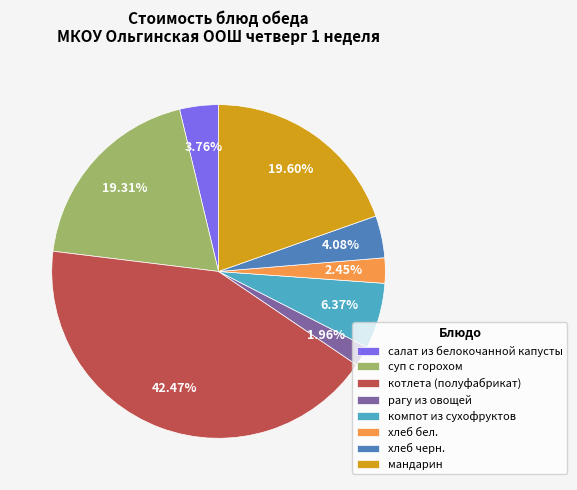

Which category has the biggest portion of the pie?

котлета (полуфабрикат)